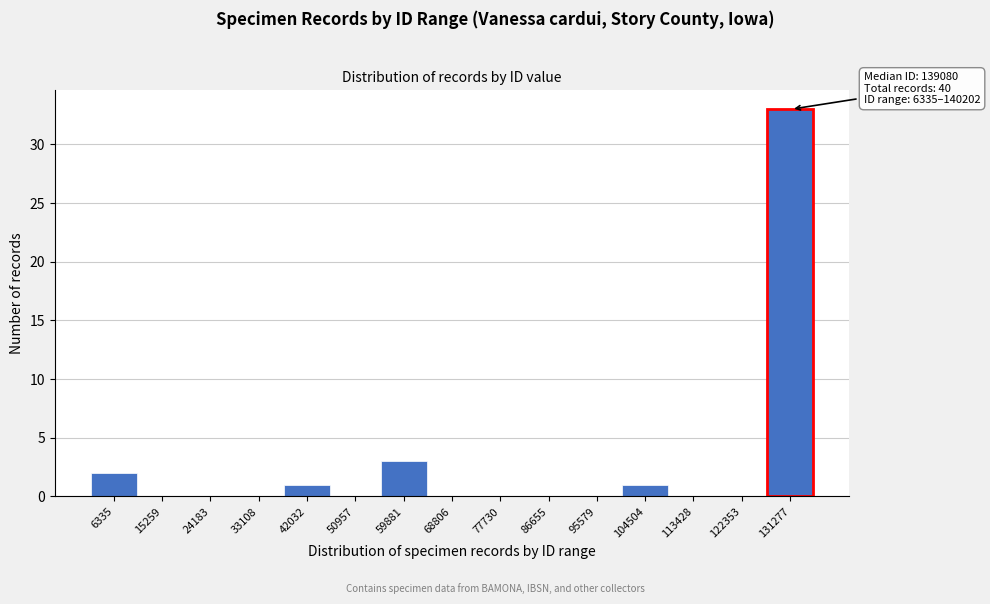

Reading left to right, list all the values displayed in this chart.

6335=2	15259=0	24183=0	33108=0	42032=1	50957=0	59881=3	68806=0	77730=0	86655=0	95579=0	104504=1	113428=0	122353=0	131277=33